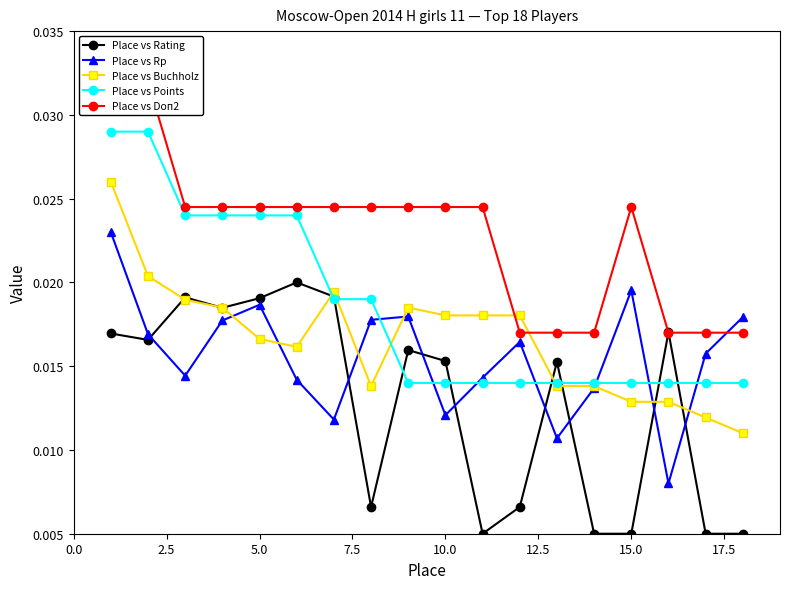

How many intersections are there between Place vs Points and Place vs Rp?

7